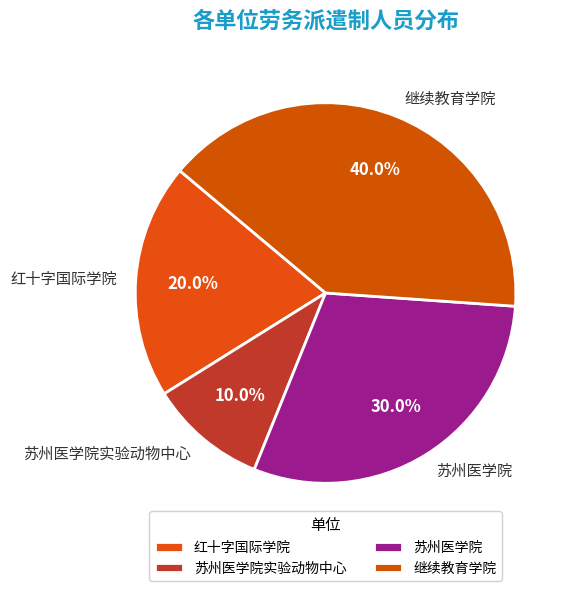

What portion of the pie excludes 苏州医学院实验动物中心?

90.0%